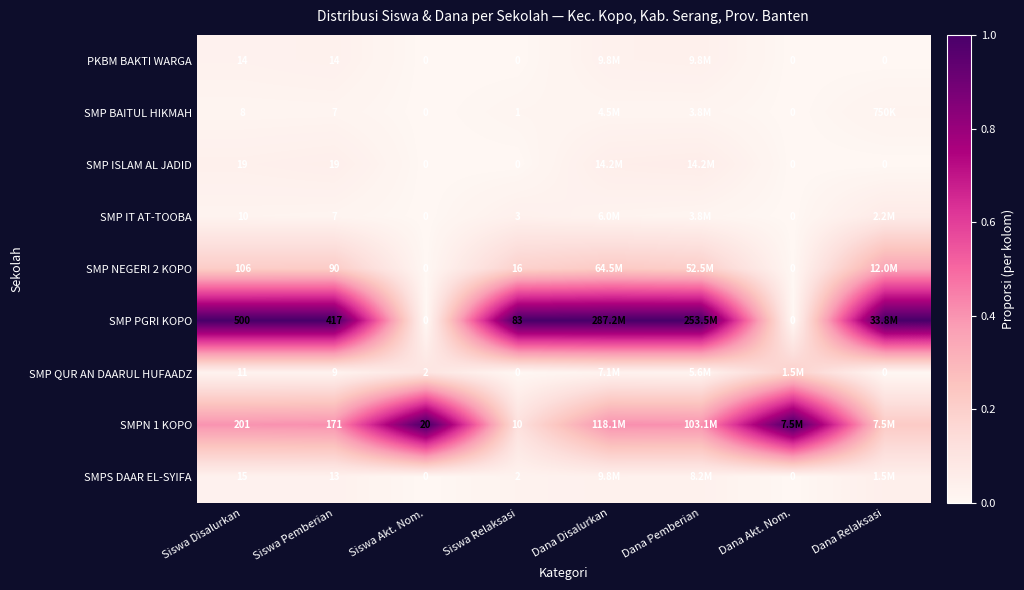

At which category is the sum across all series the highest?

Dana Disalurkan